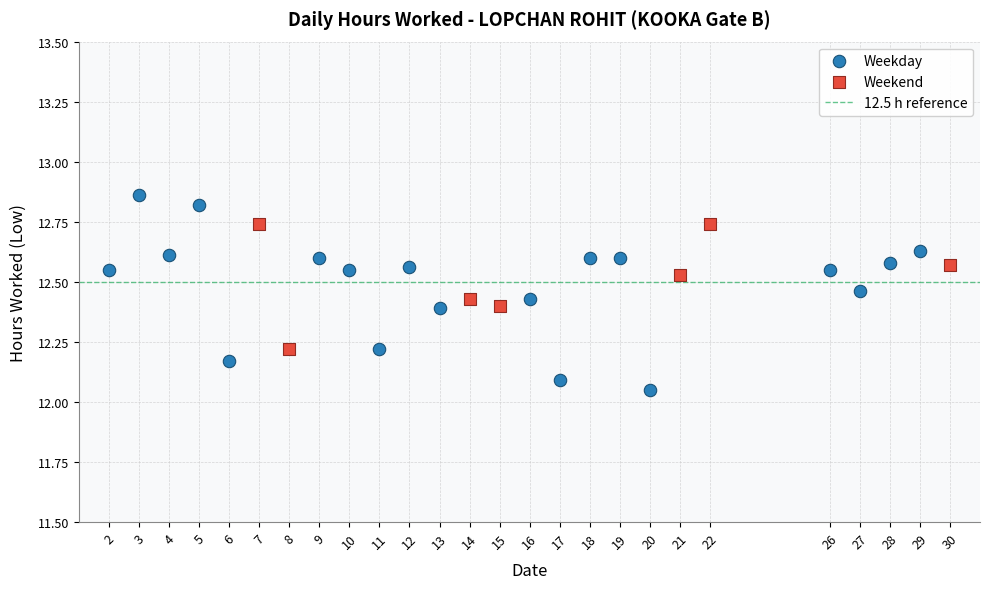

Which series has the widest spread of Y values?

Weekday